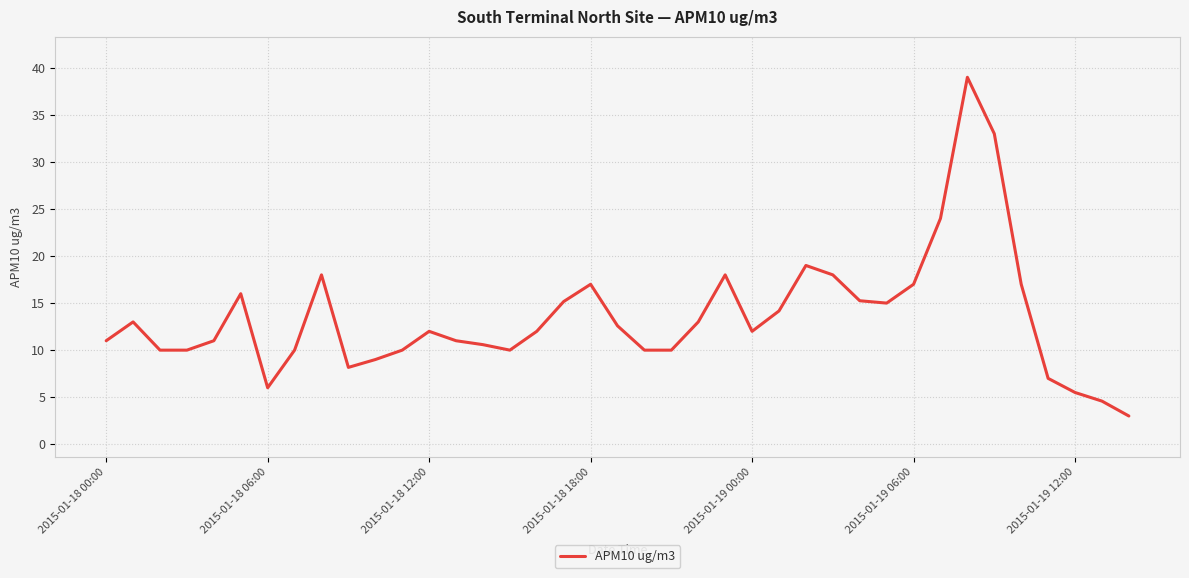

Is this an area chart (filled region under the line)?

No